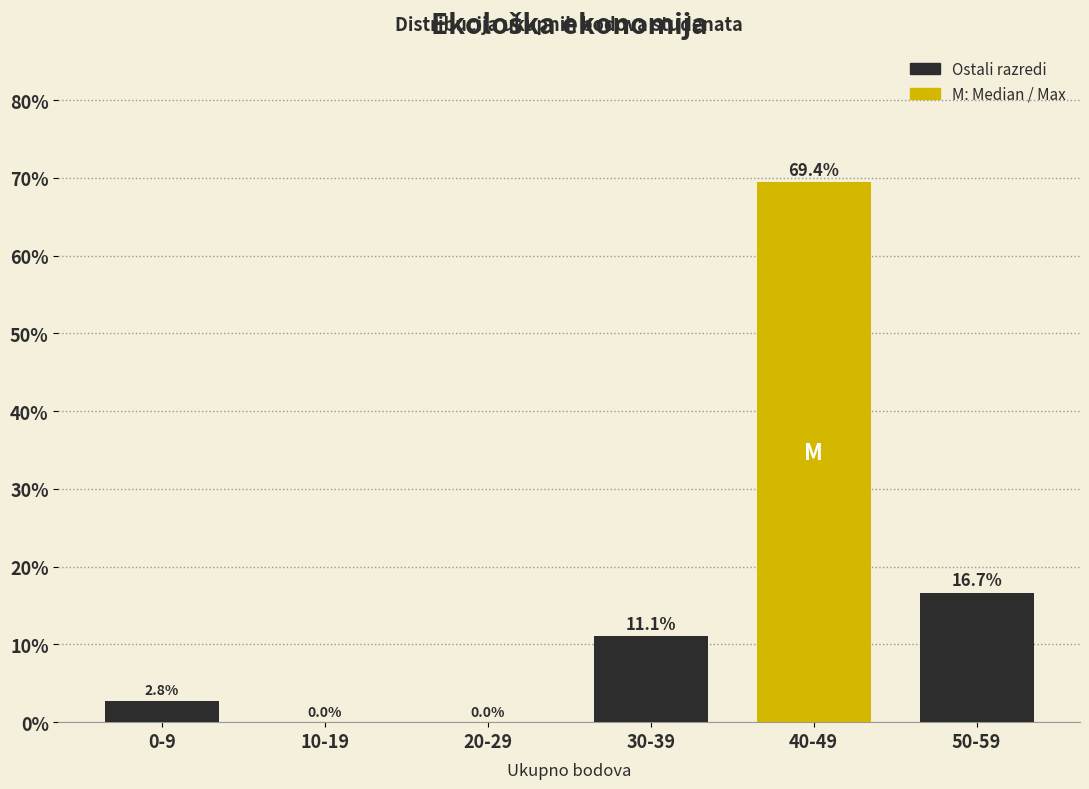

Reading left to right, what are all the values shown in this chart?

0-9=2.8	10-19=0.0	20-29=0.0	30-39=11.1	40-49=69.4	50-59=16.7